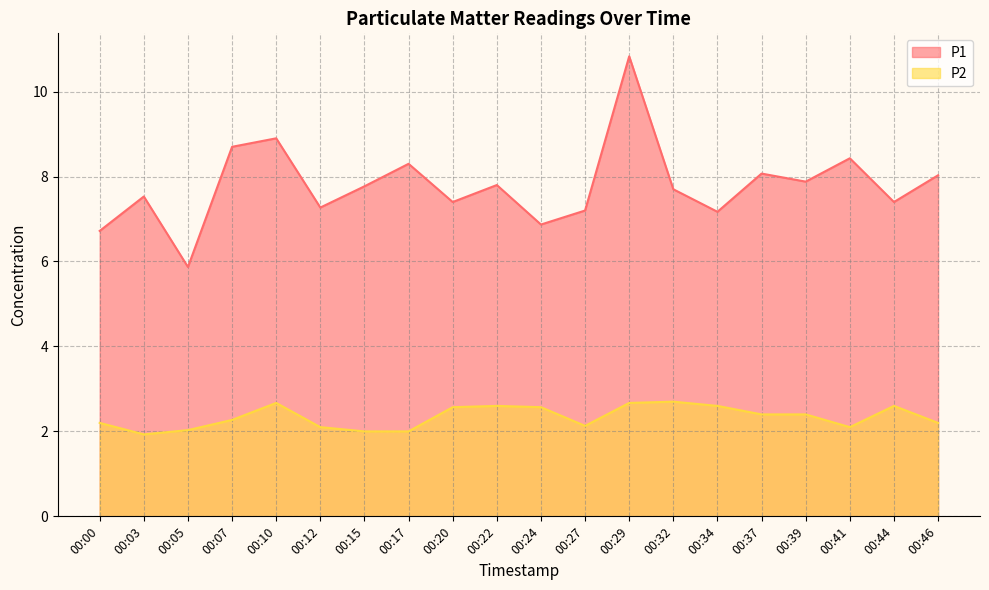

The P1 series shows 7.8 at 00:15. True or false?

True